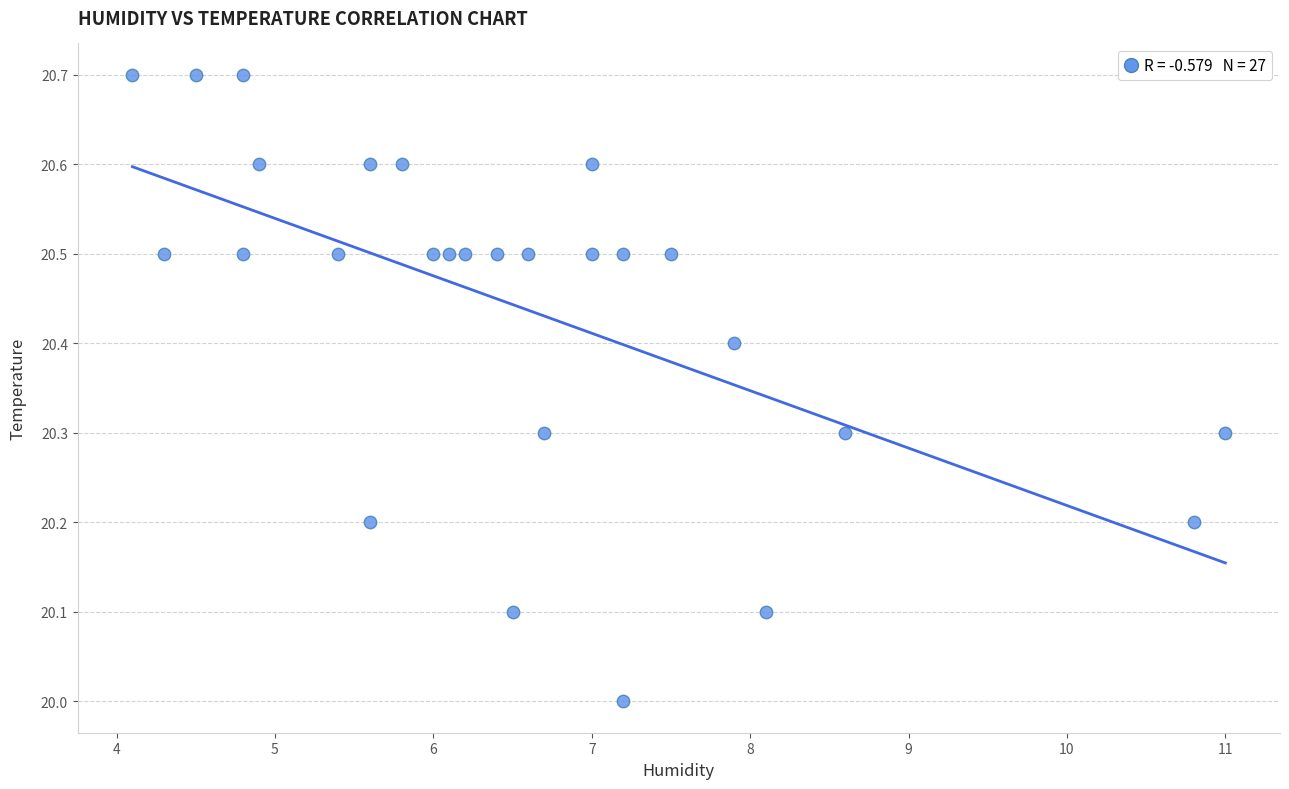

What is the range of Y values (max minus min)?

0.7